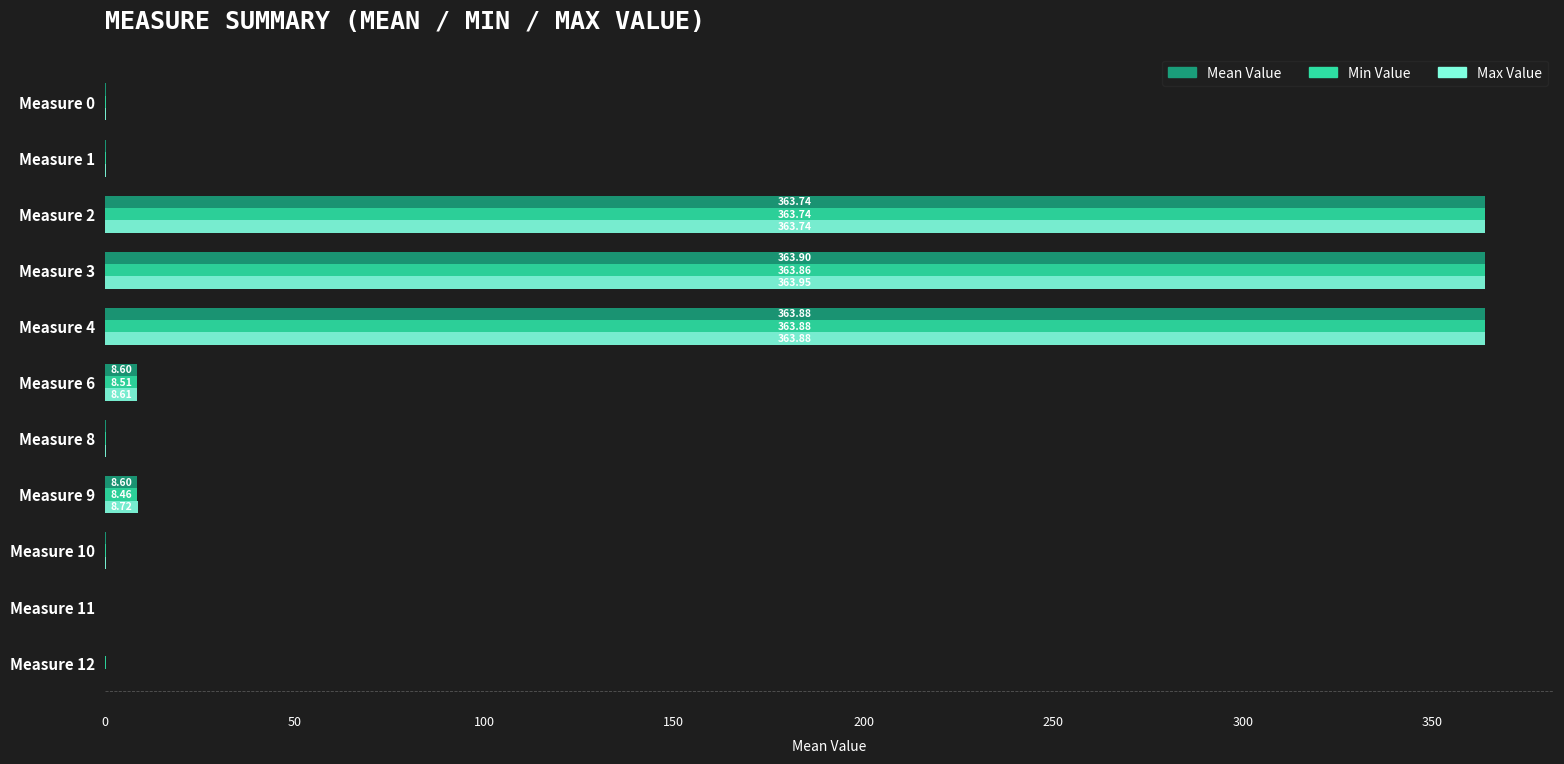

What is the total value across all series at Measure 6?

25.7